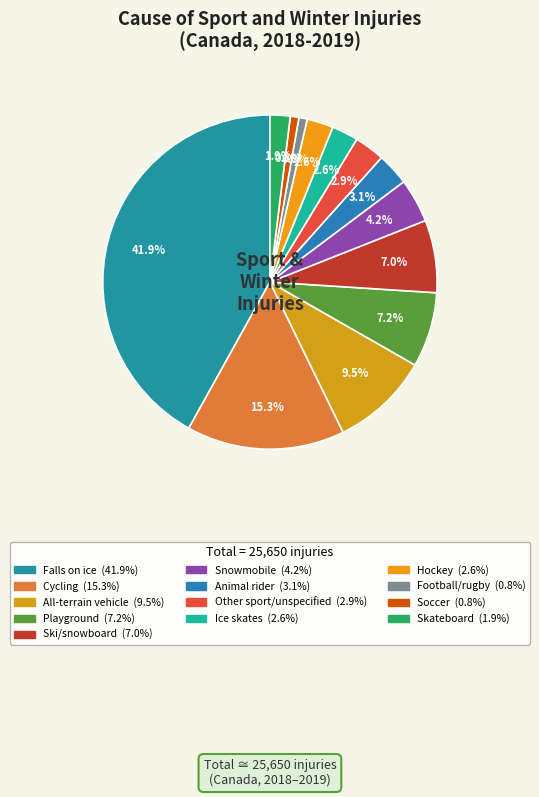

The Hockey slice represents 3% of the pie. True or false?

True